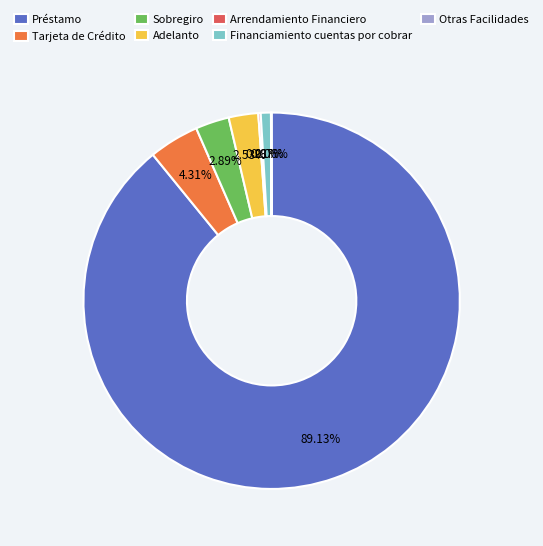

Is the sum of Financiamiento cuentas por cobrar and Adelanto greater than half?

No